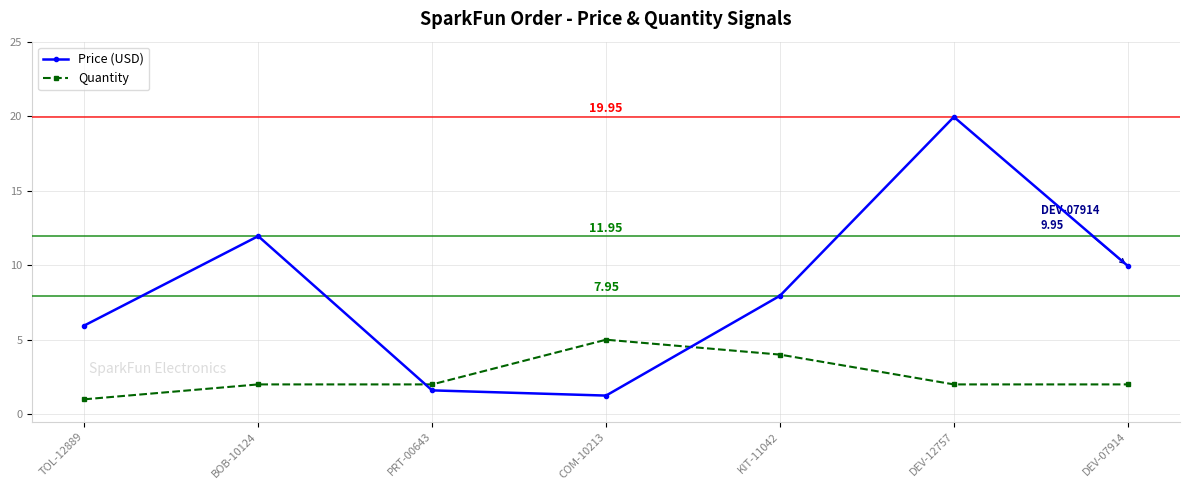

At which category is the sum across all series the highest?

DEV-12757